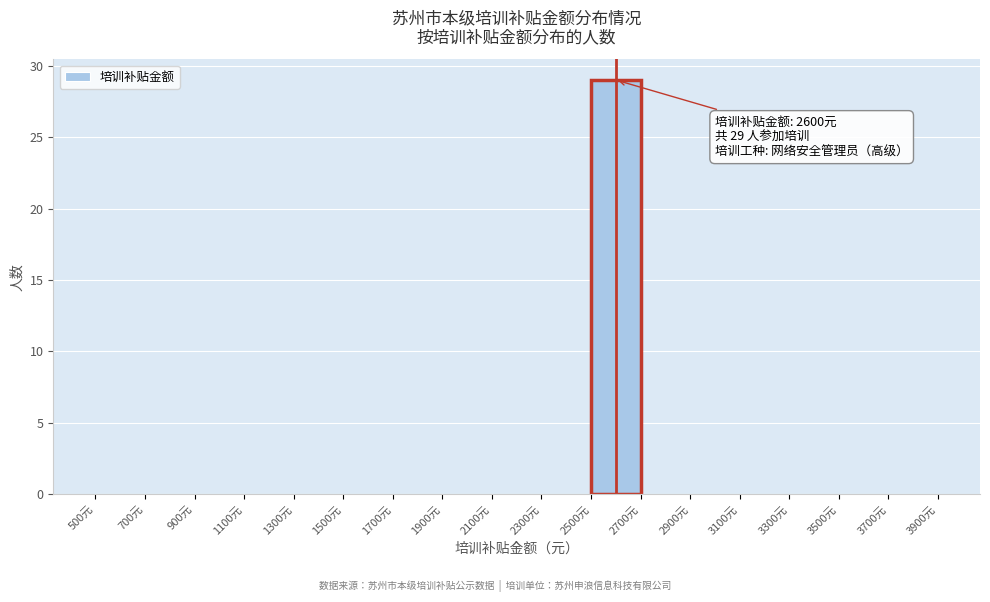

Over which range of the x-axis is the bar tallest?

2500 to 2700